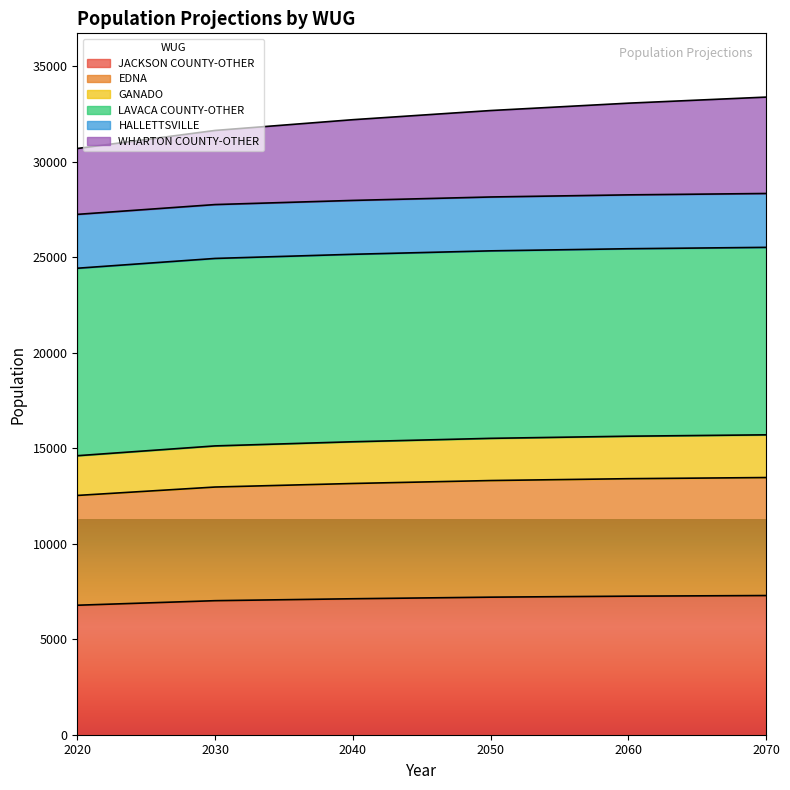

The EDNA series shows 22367 at 2020. True or false?

False